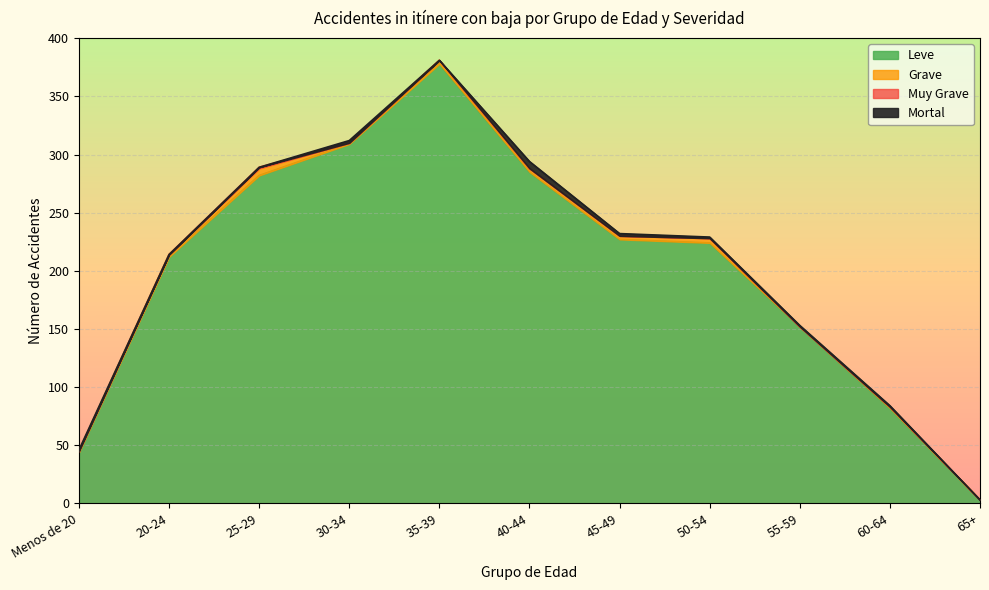

After their last crossing, which series has the higher values: Mortal or Grave?

Mortal